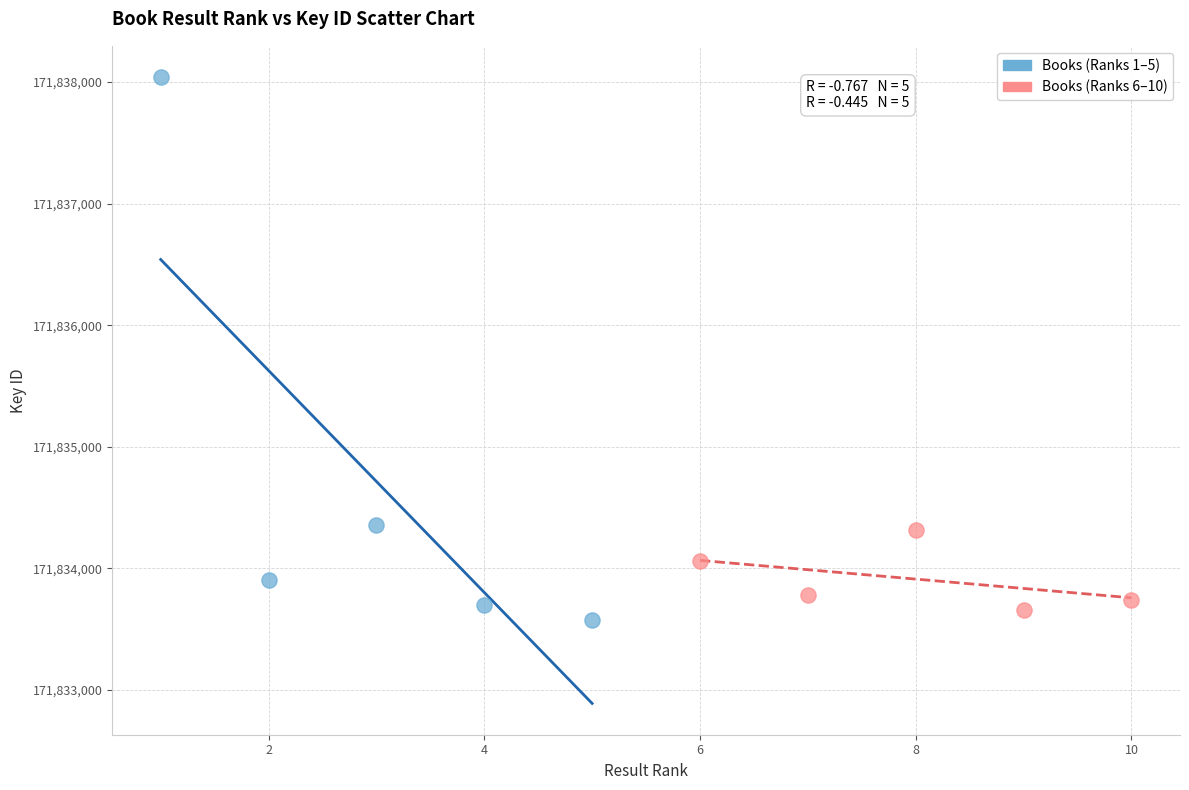

Which series reaches the maximum Y coordinate?

Books (Ranks 1–5)